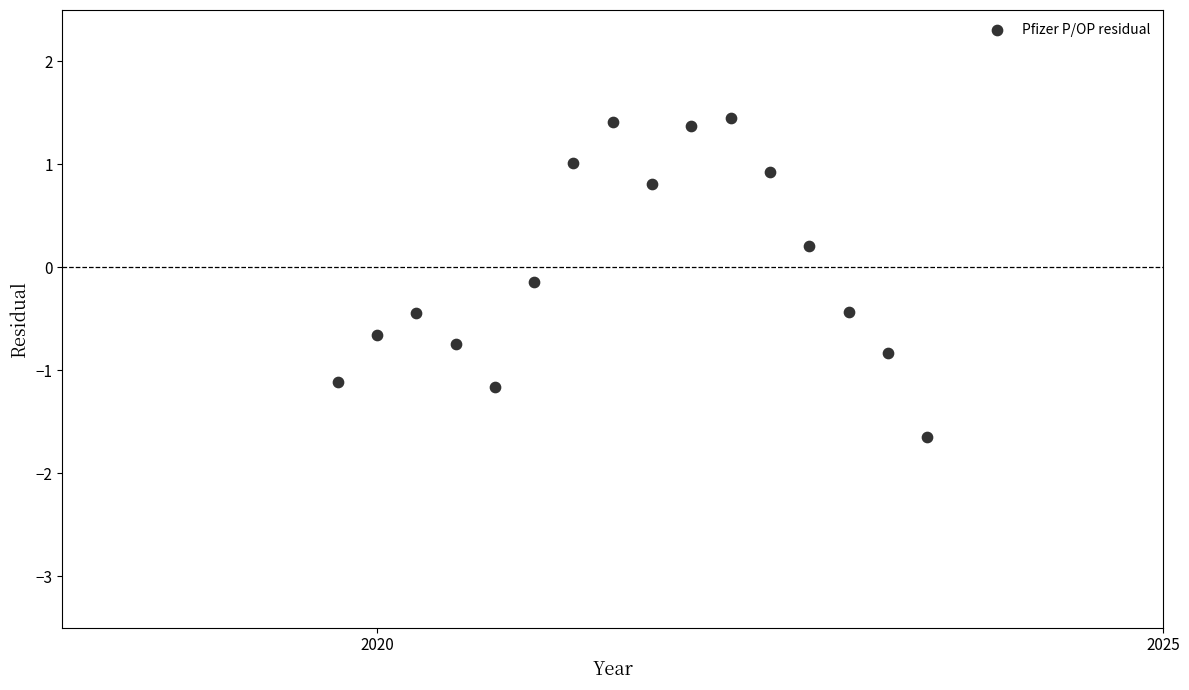

What is the range of X values (max minus min)?

3.8